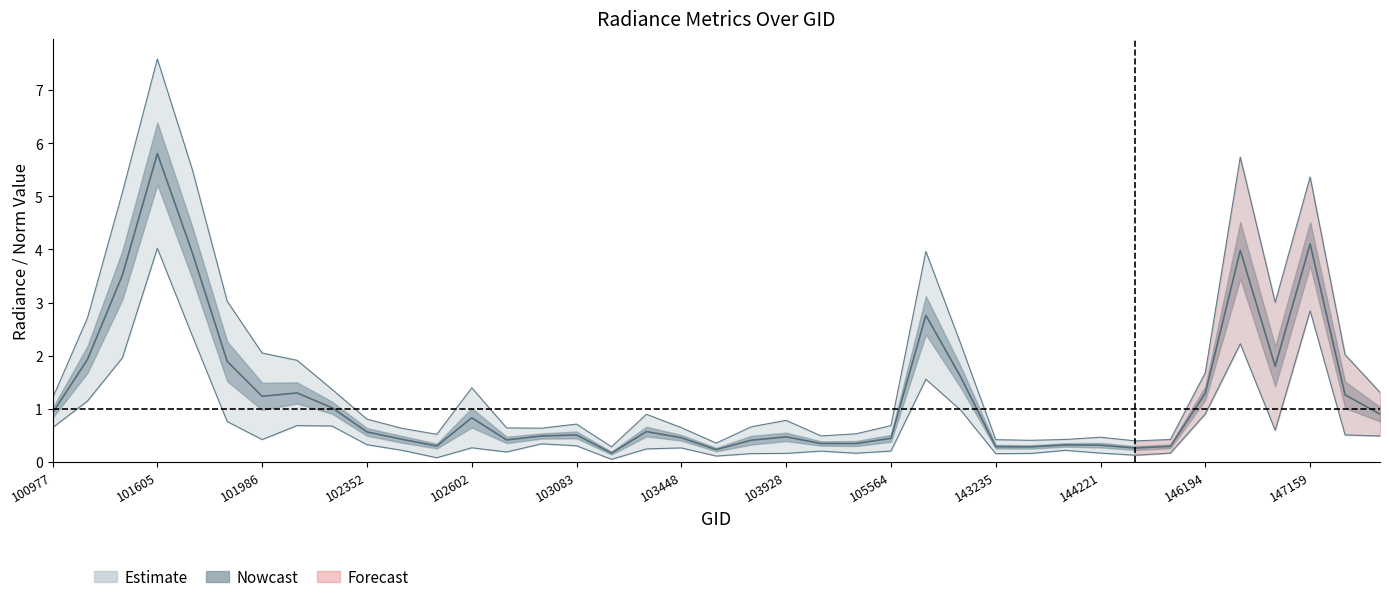

What is the total value across all series at 103331?

1.5